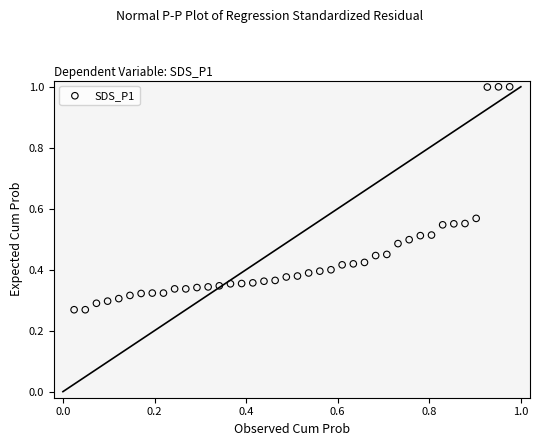

What is the range of X values (max minus min)?

1.0